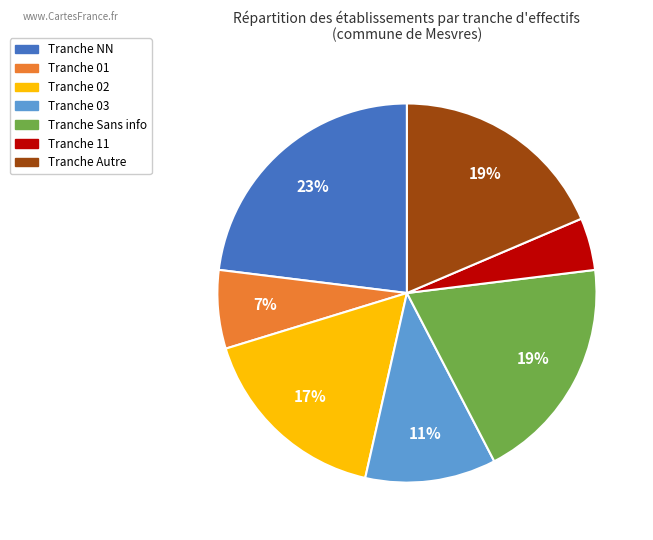

To the nearest percent, what is the difference between the largest and smallest slice percentages?

19%